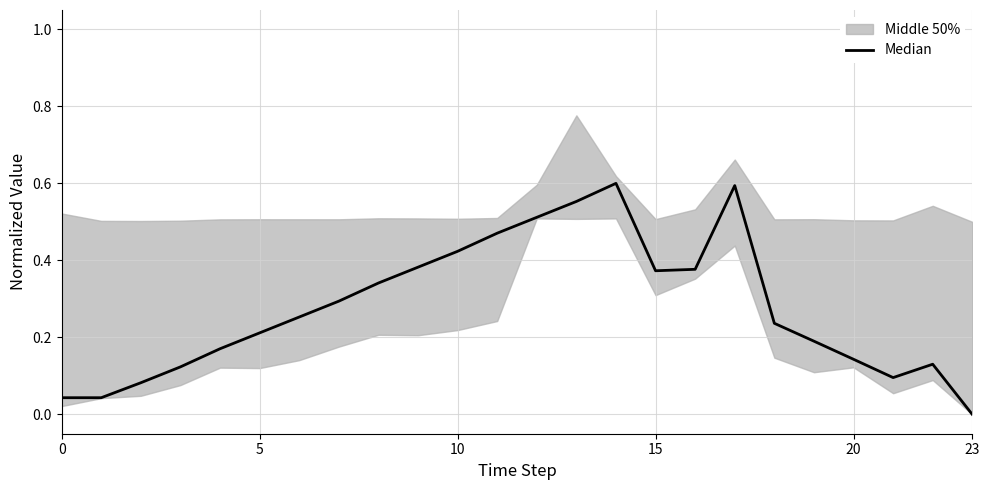

What is the change in value from 15 to 19?

-0.2